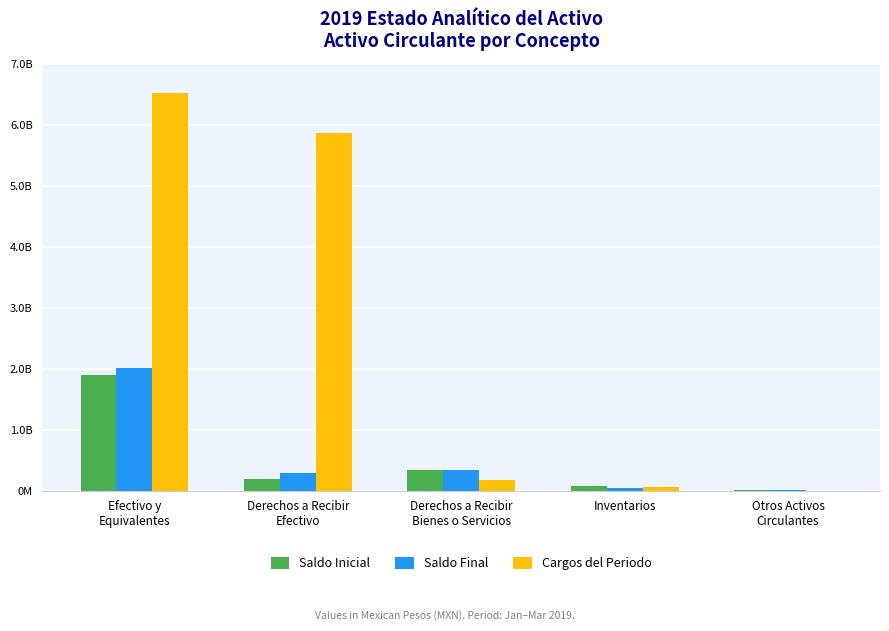

What are all the series names shown in the legend?

Saldo Inicial, Saldo Final, Cargos del Periodo